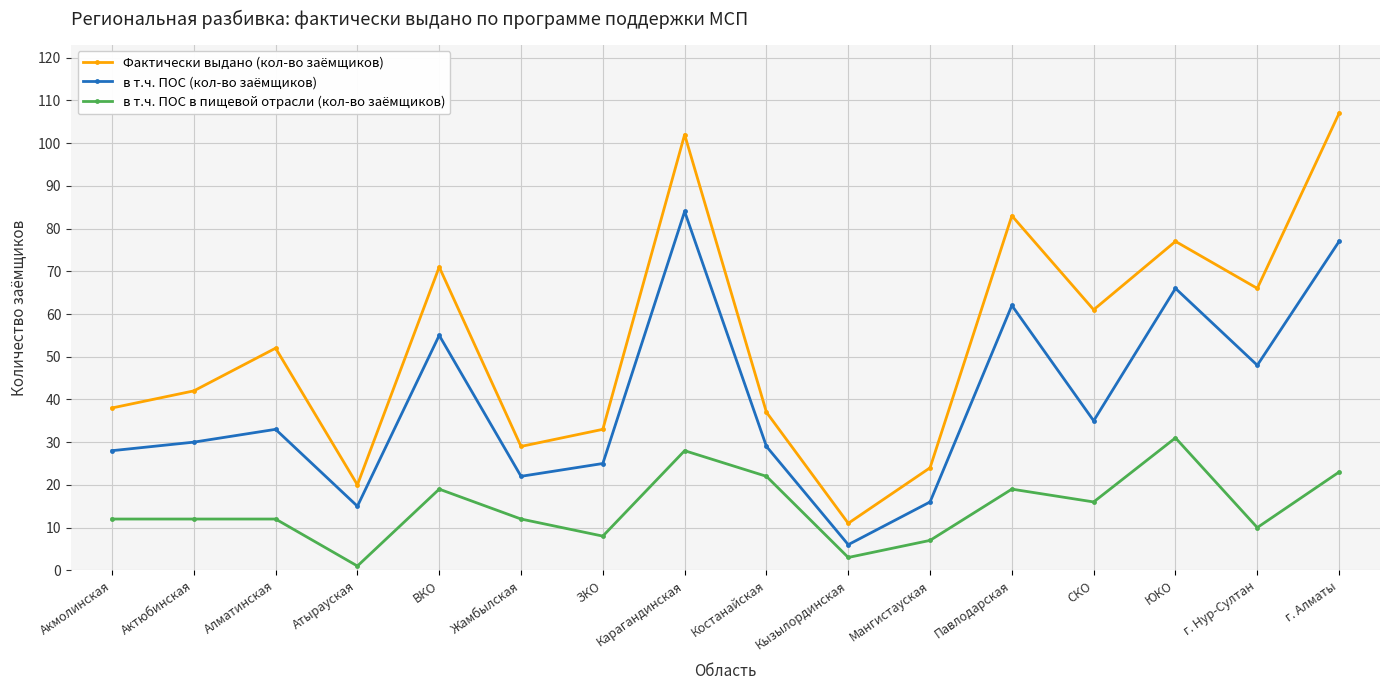

What position from the left is Акмолинская?

1